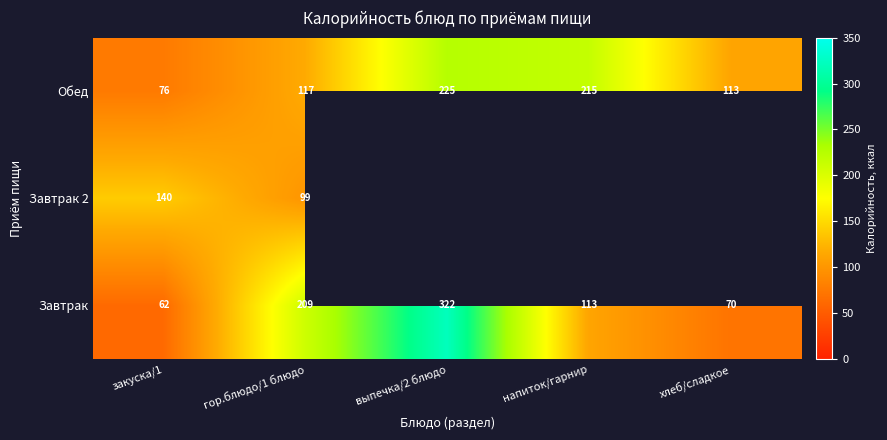

At which category is the sum across all series the highest?

гор.блюдо/1 блюдо